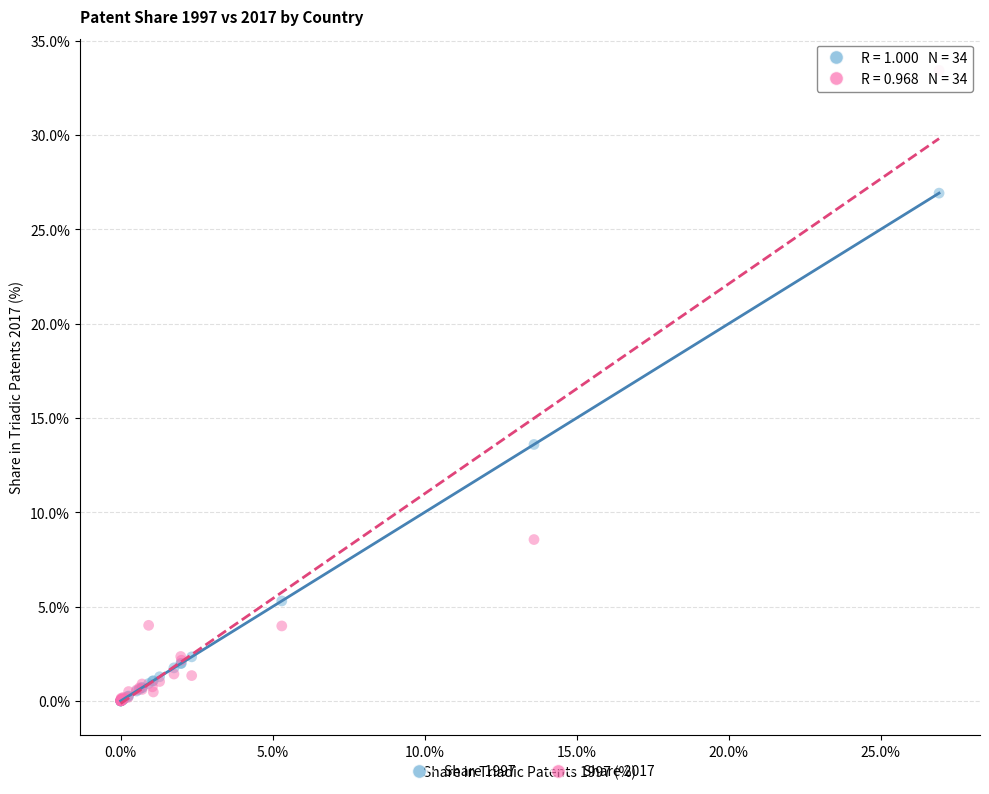

In the Share 1997 series, what Y value is closest to 13?

13.6